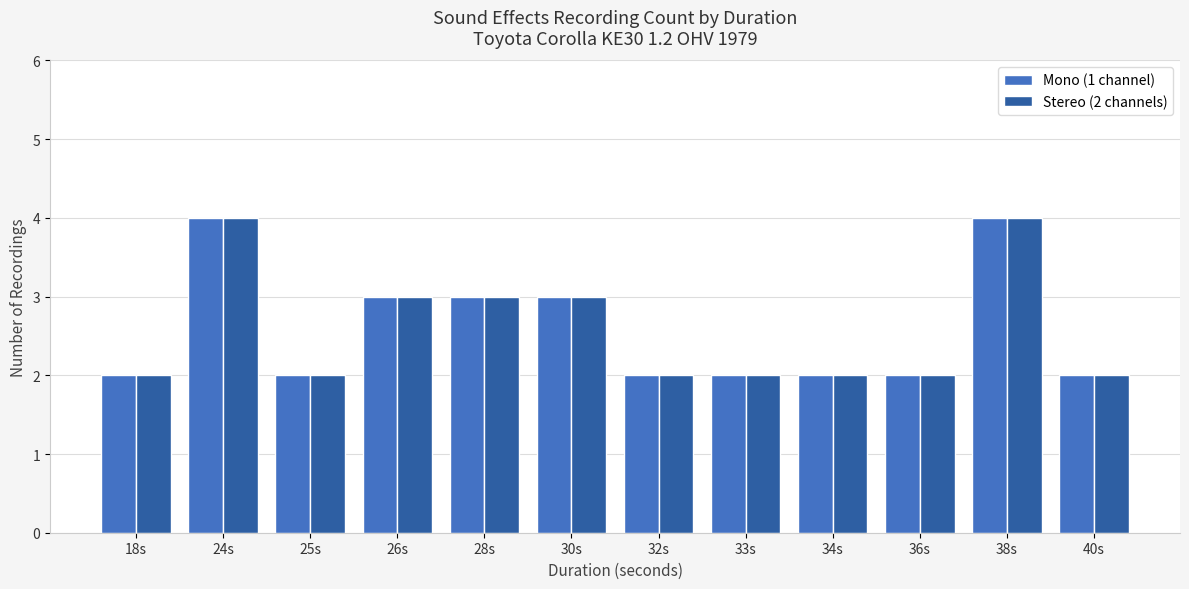

What is the sum of all Stereo (2 channels) values?

31